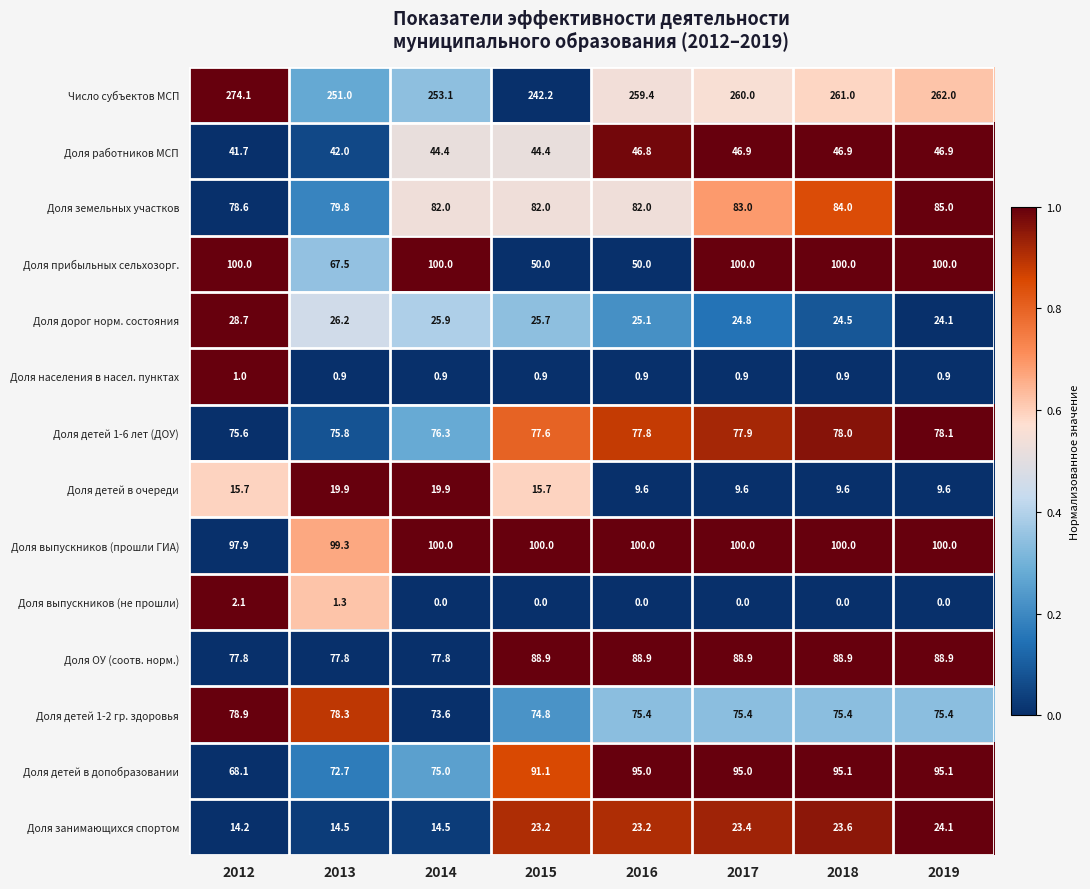

The Доля работников МСП series shows 44.4 at 2015. True or false?

True